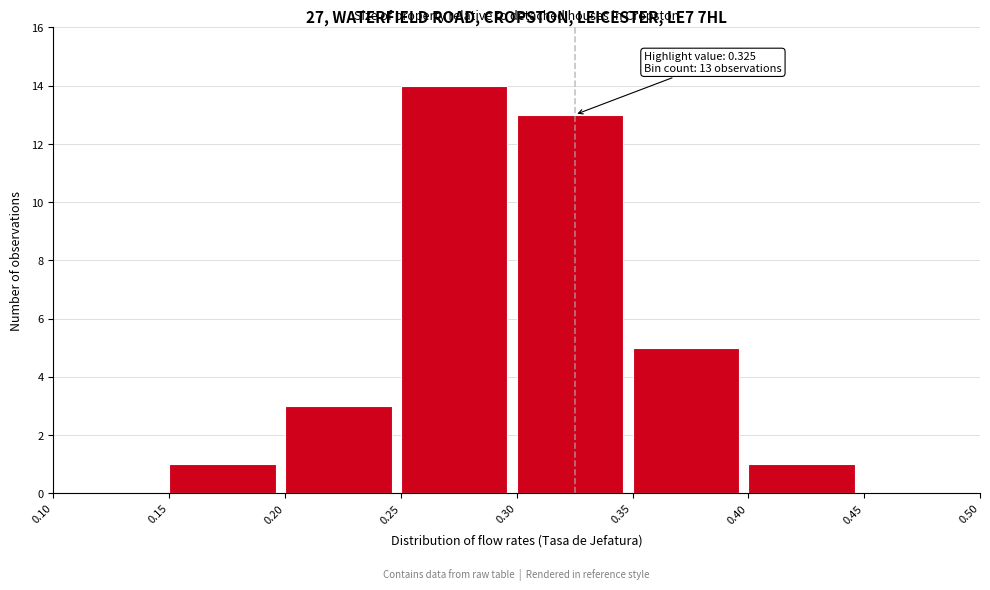

Which range on the x-axis has the tallest bar?

0.25 to 0.30